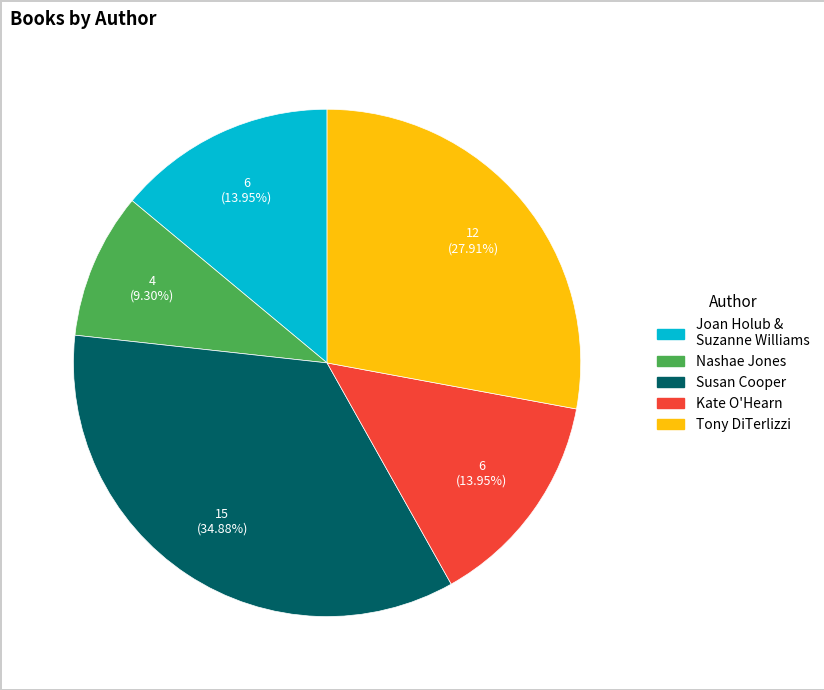

To the nearest percent, what is the difference between the largest and smallest slice percentages?

26%